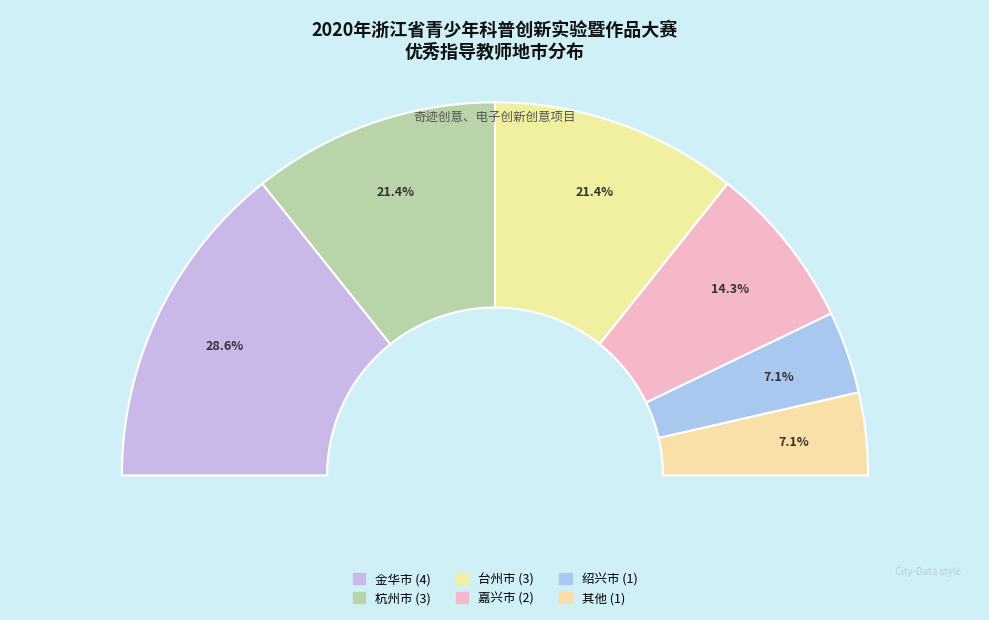

What is the largest slice in the pie chart?

金华市